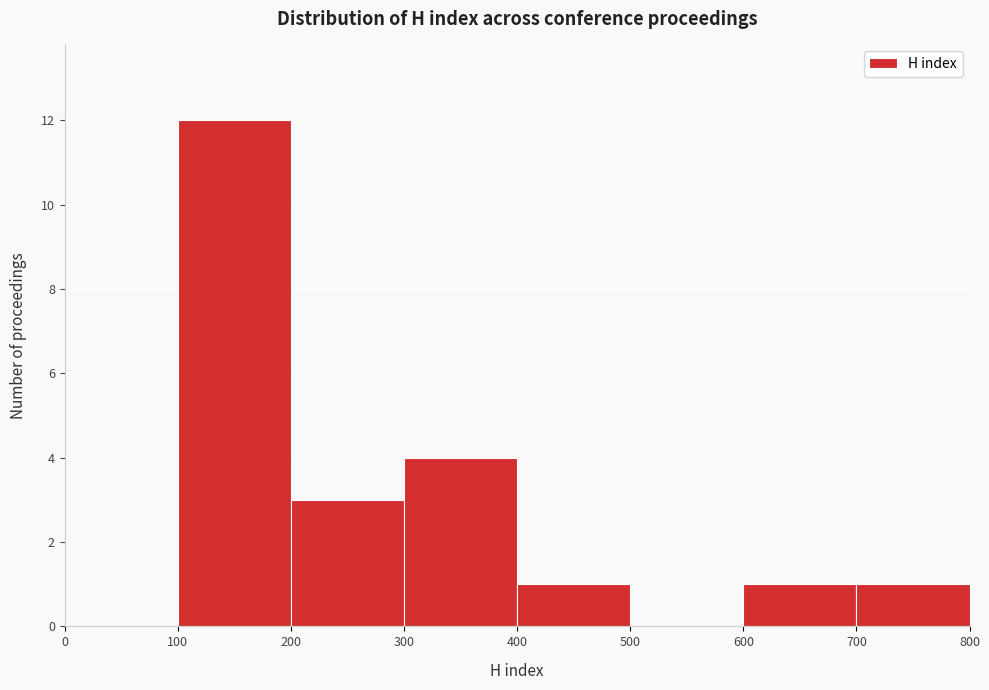

Reading left to right, list every bar in this chart as the range it spans on the x-axis followed by its height. The values are not printed on the chart, so give them approximately, as read against the axis.

0 to 100: 0
100 to 200: 12
200 to 300: 3
300 to 400: 4
400 to 500: 1
500 to 600: 0
600 to 700: 1
700 to 800: 1